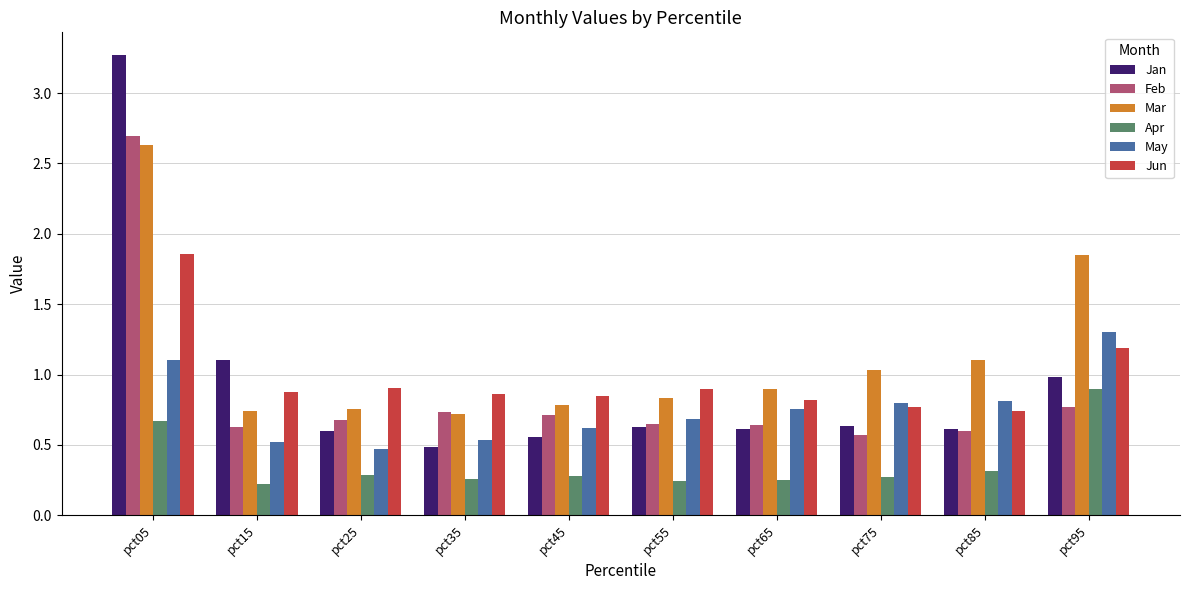

What is the sum of all Jan values?

9.5